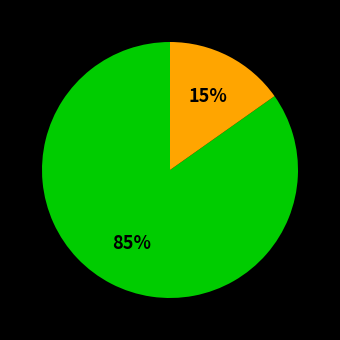

Does any single category account for the majority?

Yes